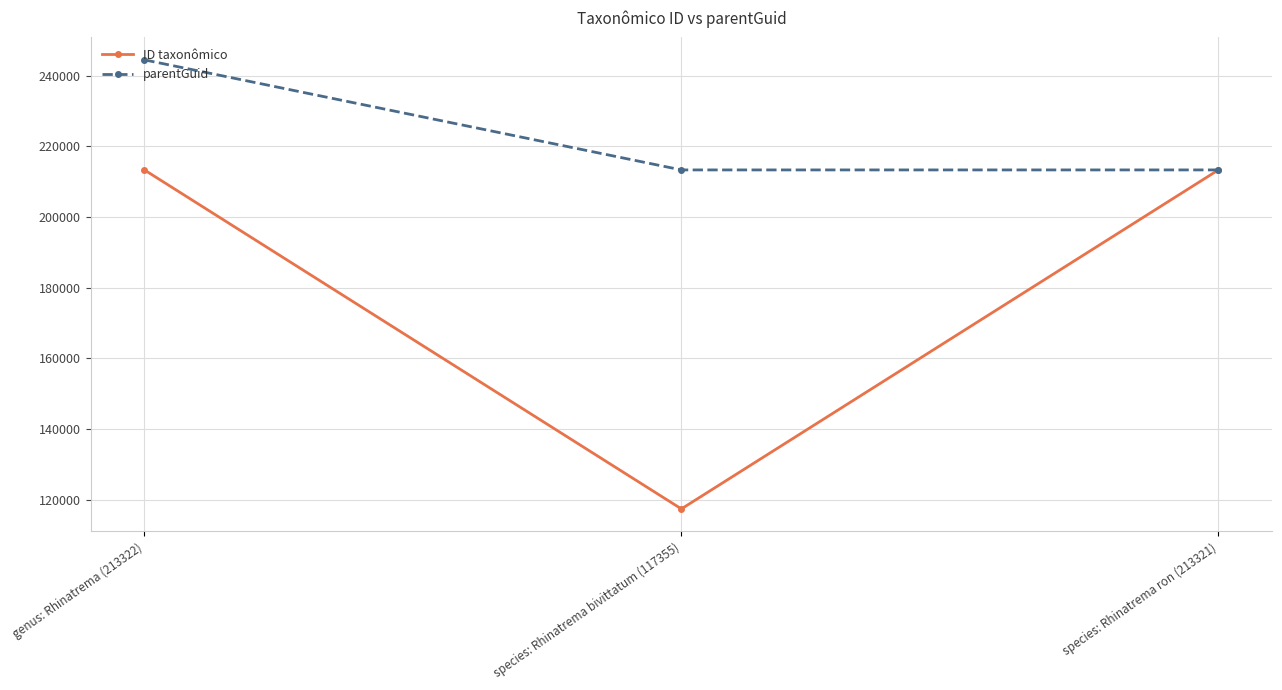

Which series has the largest total across all categories?

parentGuid